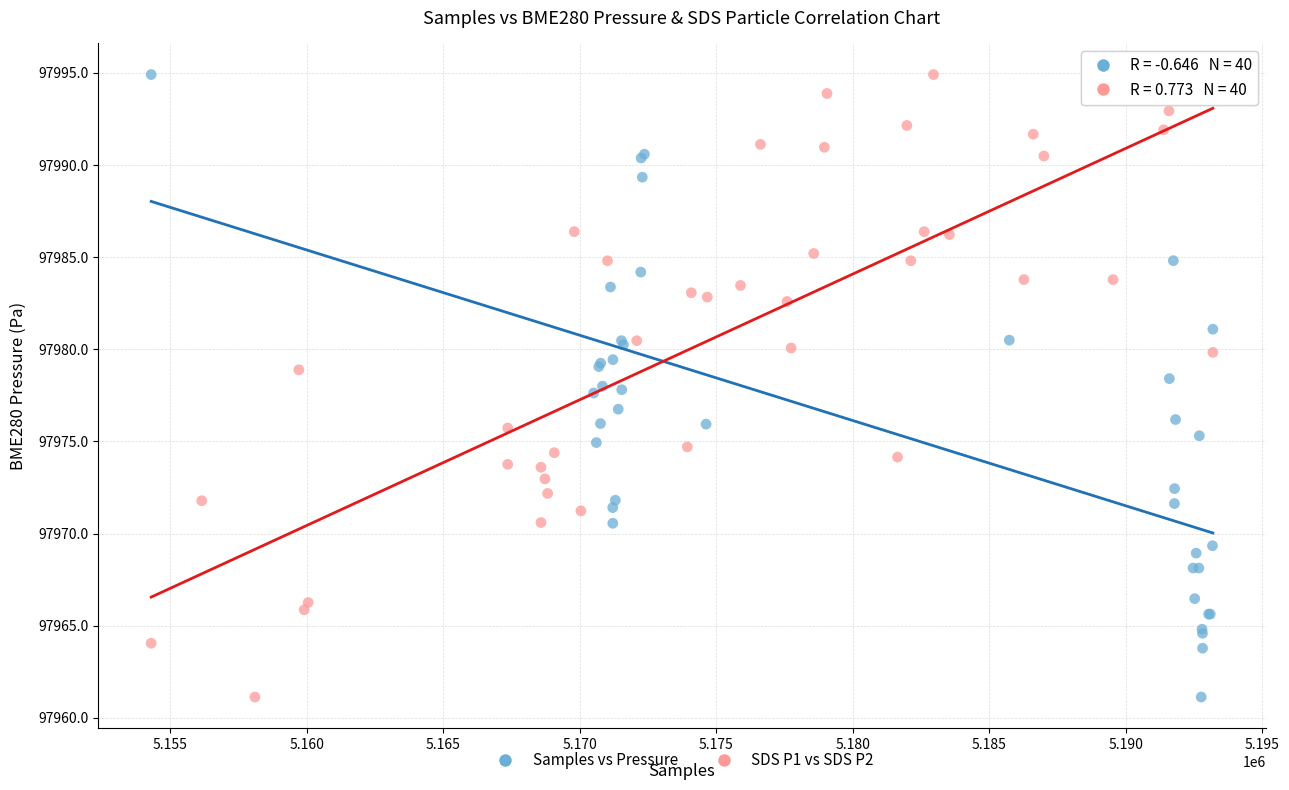

What are all the series names shown in the legend?

Samples vs Pressure, SDS P1 vs SDS P2